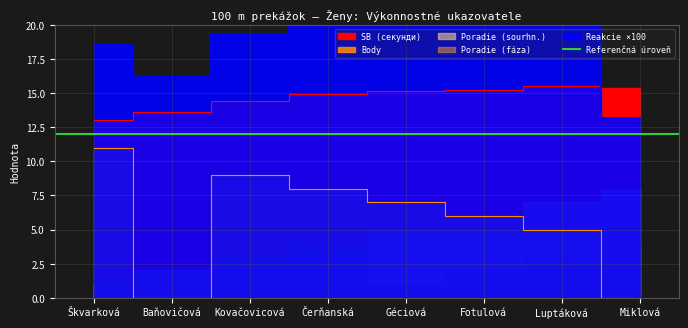

The value of Reakcie at Škvarková is 7.1. True or false?

False